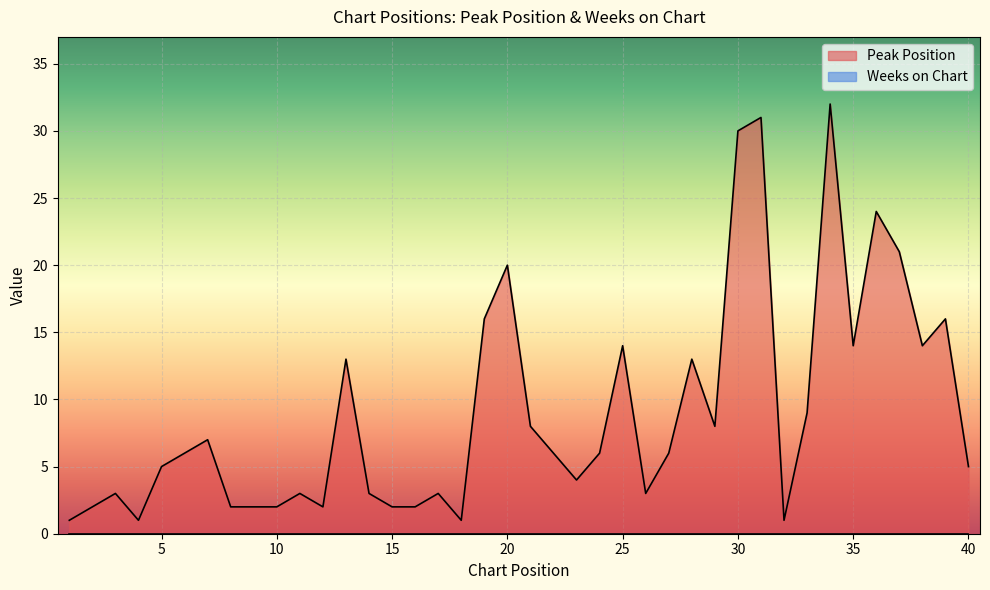

Is it true that the value at 34 is 18?

False